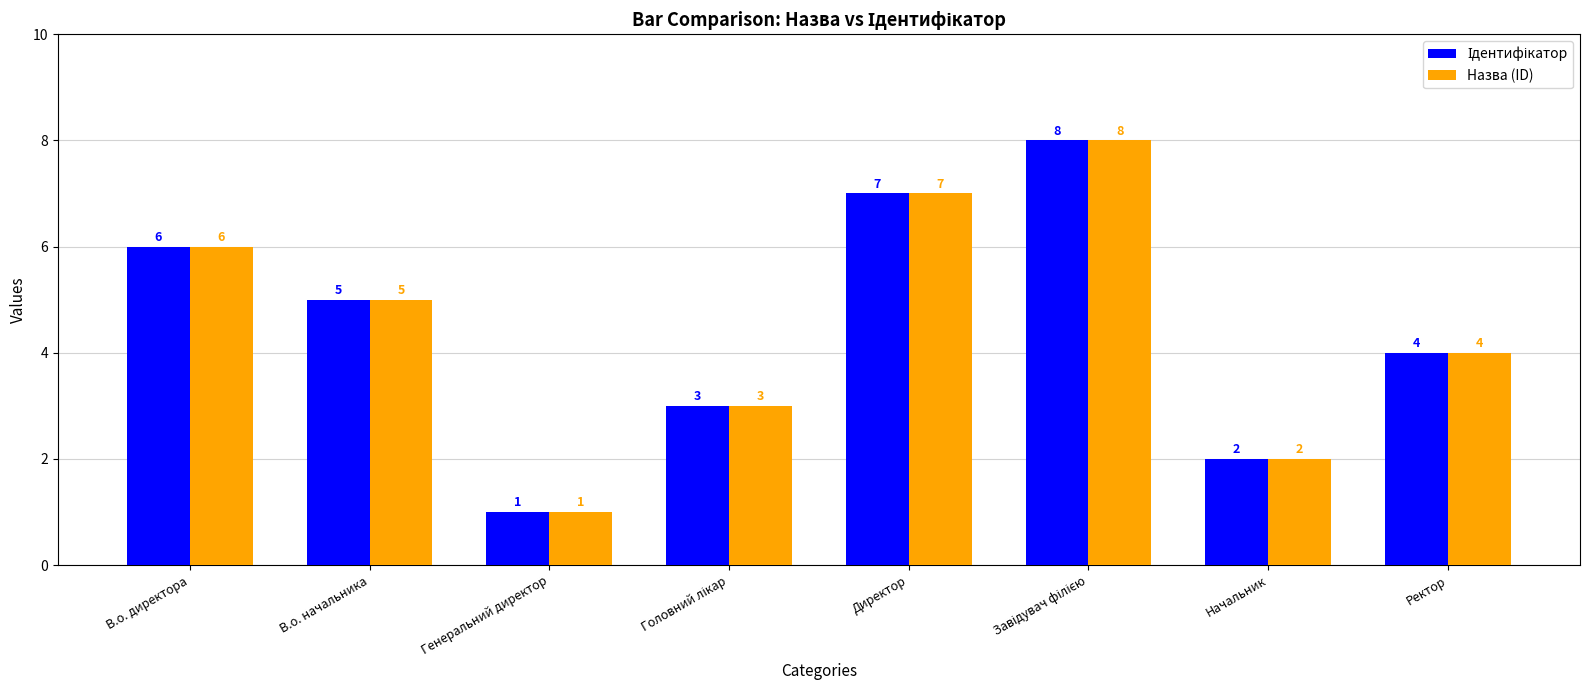

What is the sum of the Назва (ID) values at В.о. директора and Начальник?

8